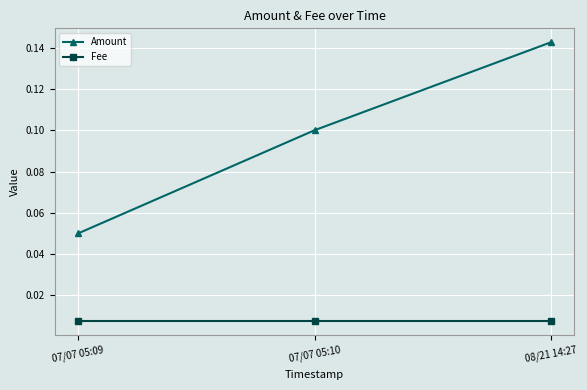

What is the sum of all Amount values?

0.3